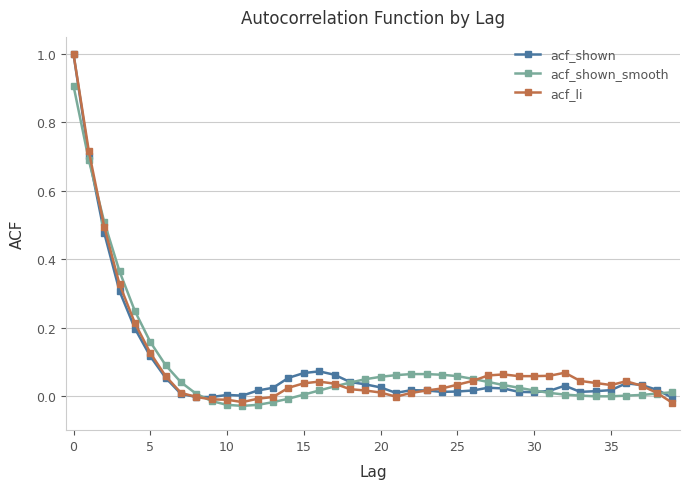

How many intersections are there between acf_li and acf_shown_smooth?

5